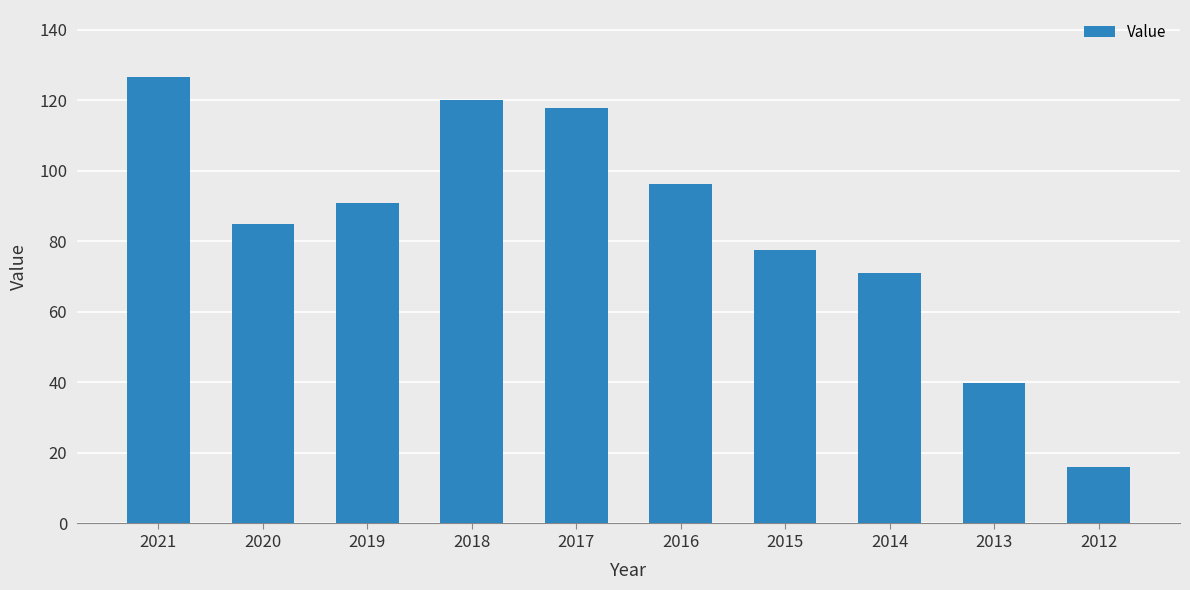

Where does the data first go above 90?

2021